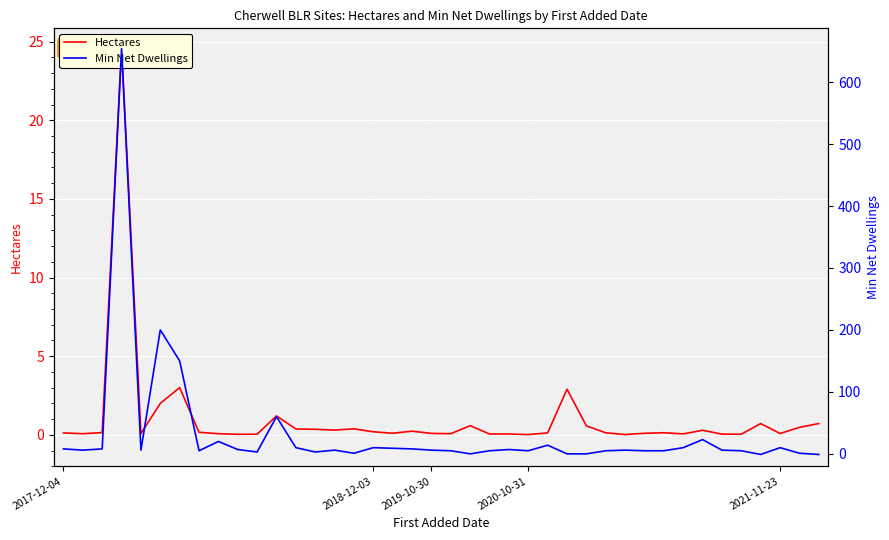

What is the greatest value displayed?

654.0